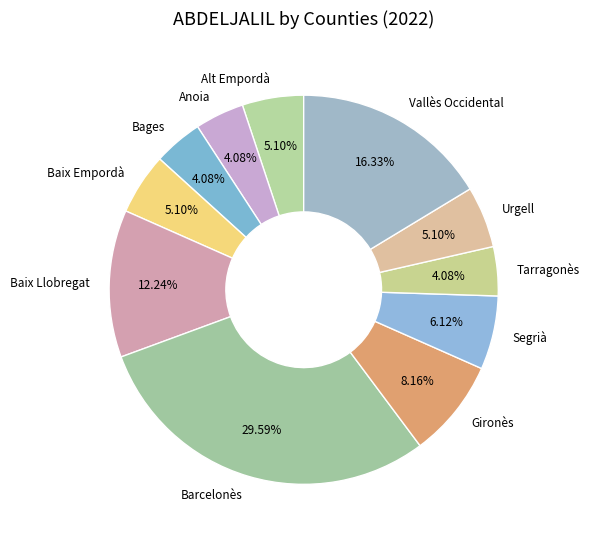

Does any single category account for the majority?

No